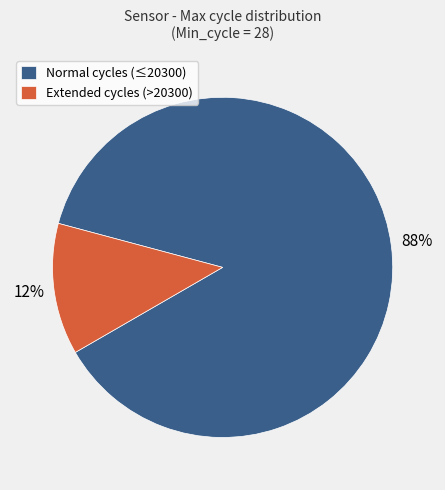

To the nearest percent, what is the combined percentage of Extended cycles (>20300) and Normal cycles (≤20300)?

100%